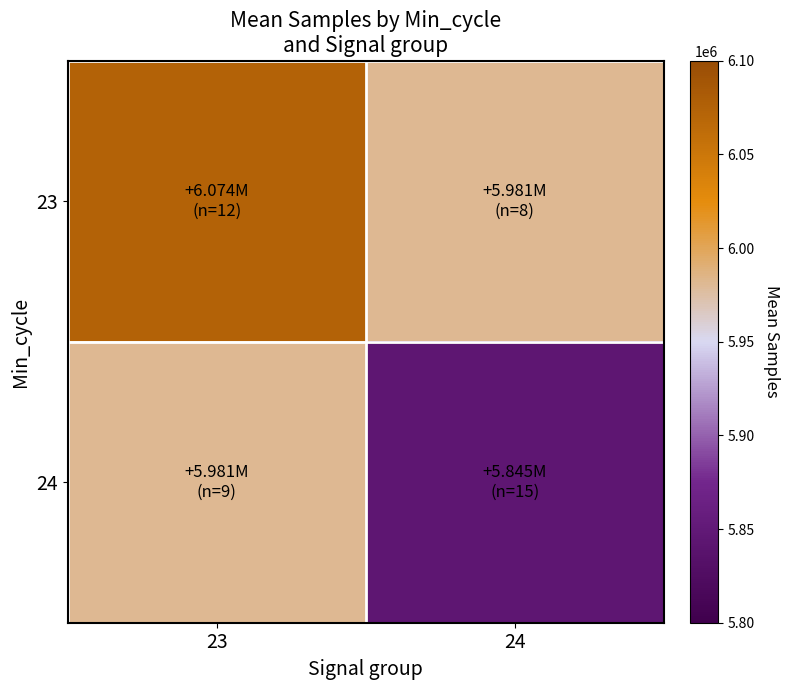

List the series in order of their overall mean, highest first.

23, 24